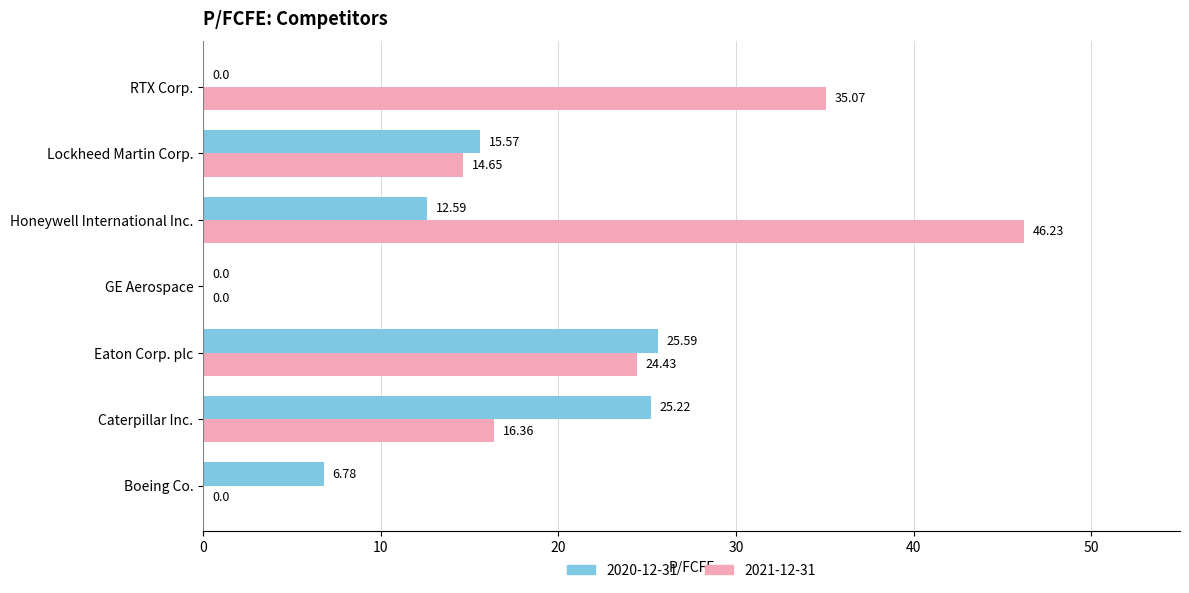

At which category is the sum across all series the highest?

Honeywell International Inc.